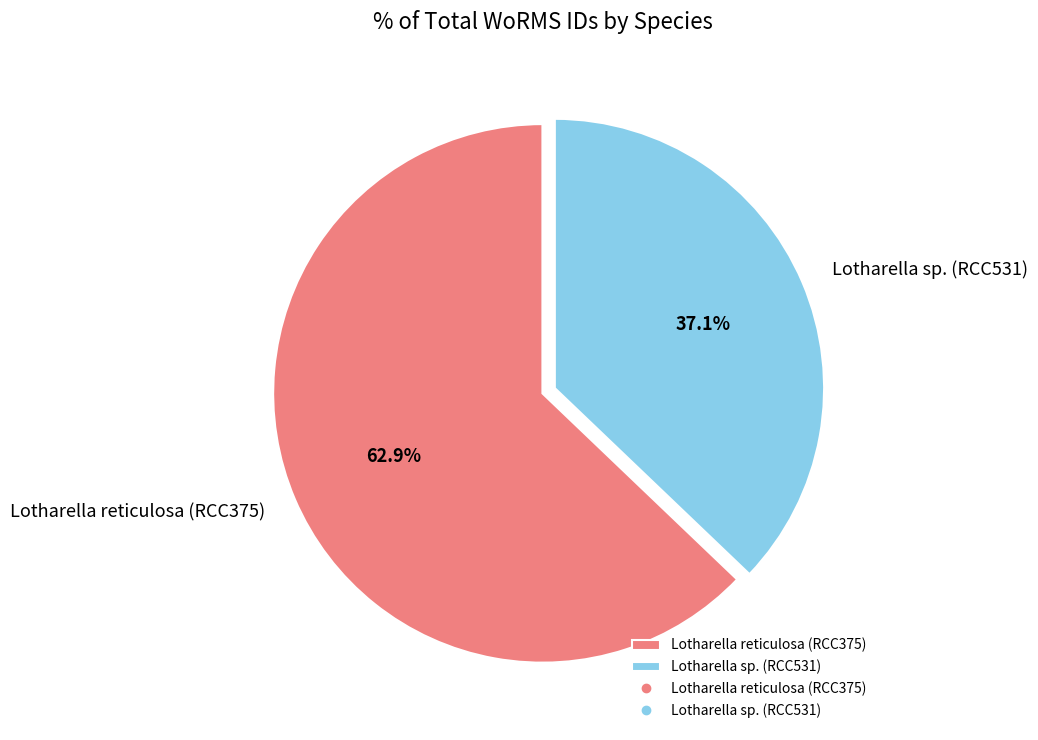

Is it true that Lotharella sp. (RCC531) is 46% of the pie?

False